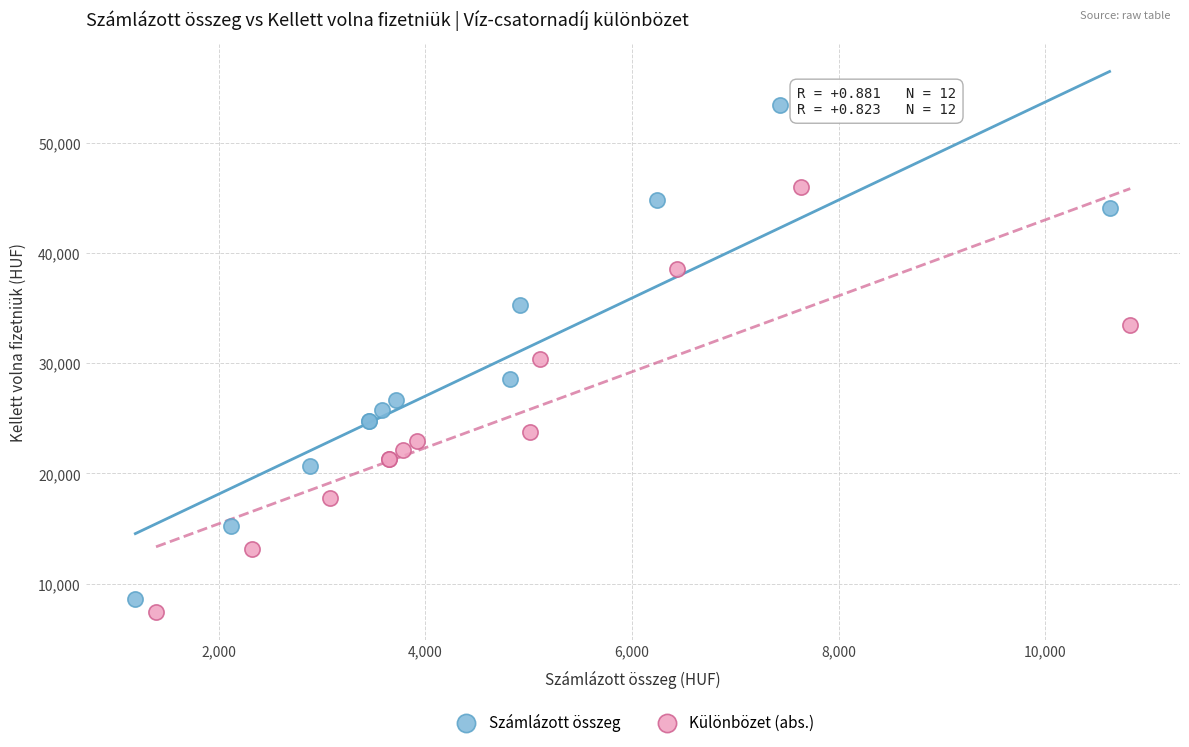

What are all the series names shown in the legend?

Számlázott összeg, Különbözet (abs.)